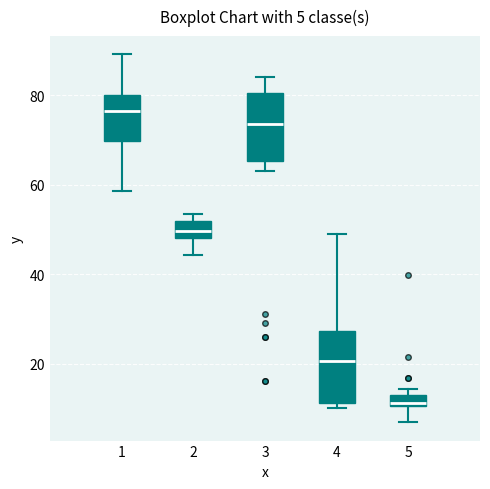

Which box's median line is the highest?

1